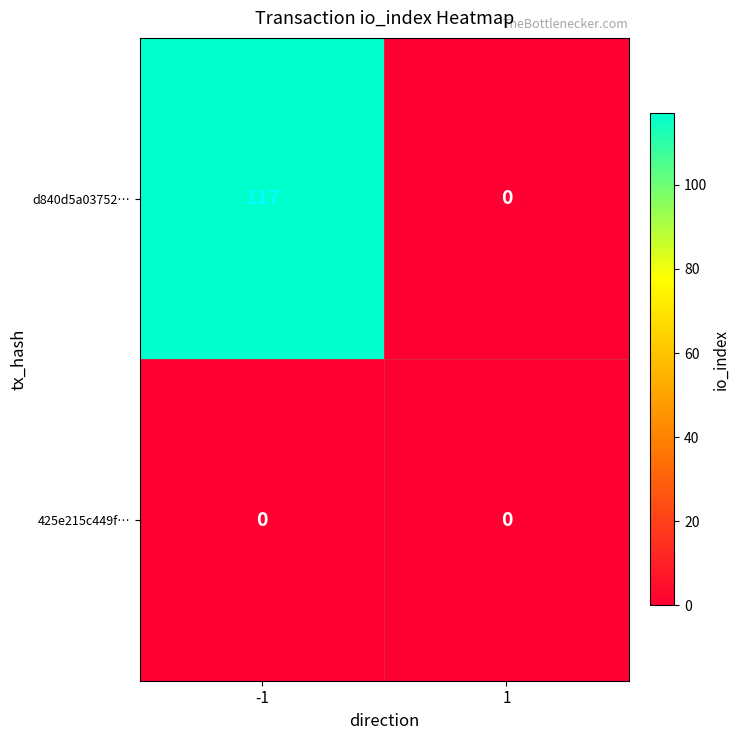

List the series in order of their peak value, highest first.

d840d5a03752…, 425e215c449f…